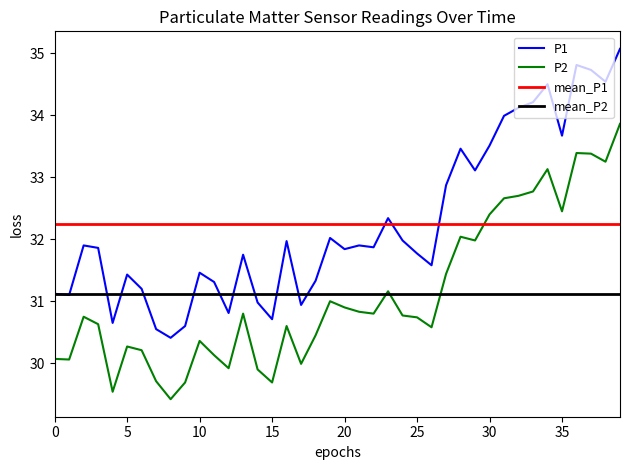

What is the label of the 32nd point from the left?

31